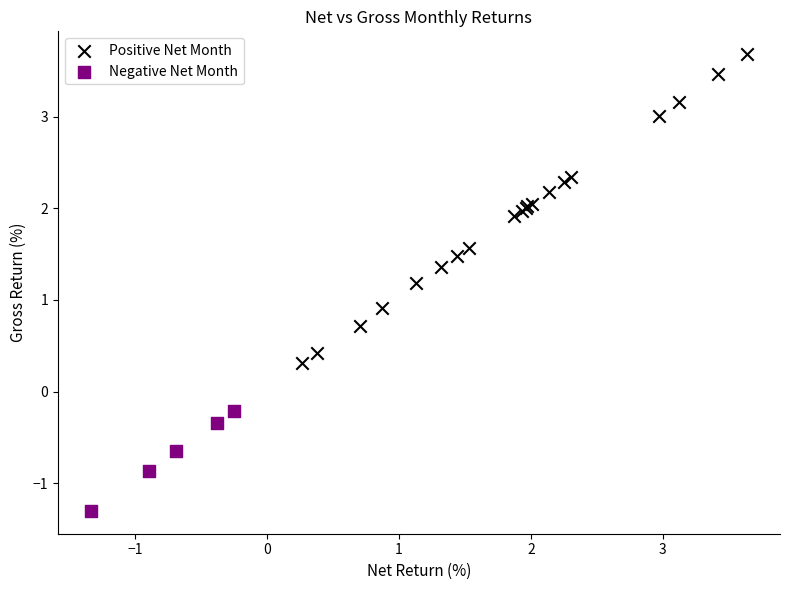

Which series has the widest spread of Y values?

Positive Net Month